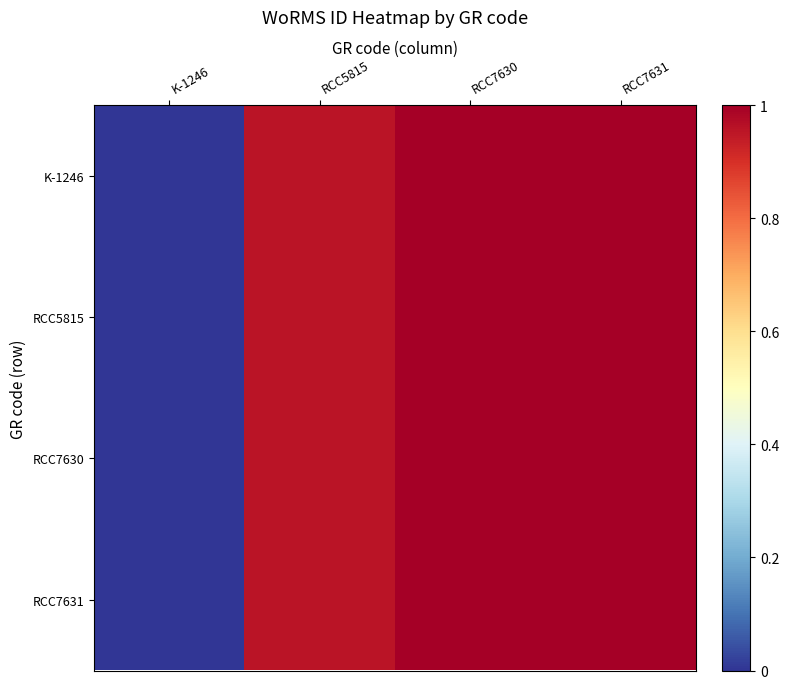

Which series has the largest total across all categories?

K-1246